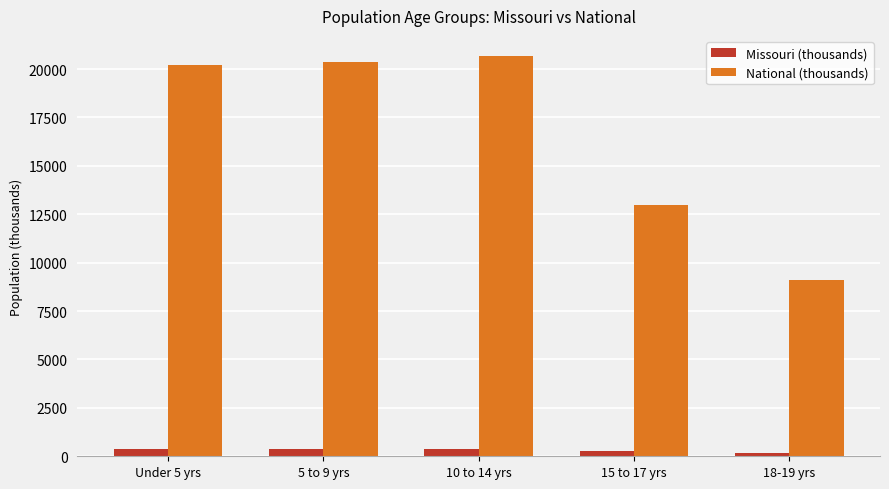

True or false: National (thousands) has a value of 9086.0 at 18-19 yrs.

True